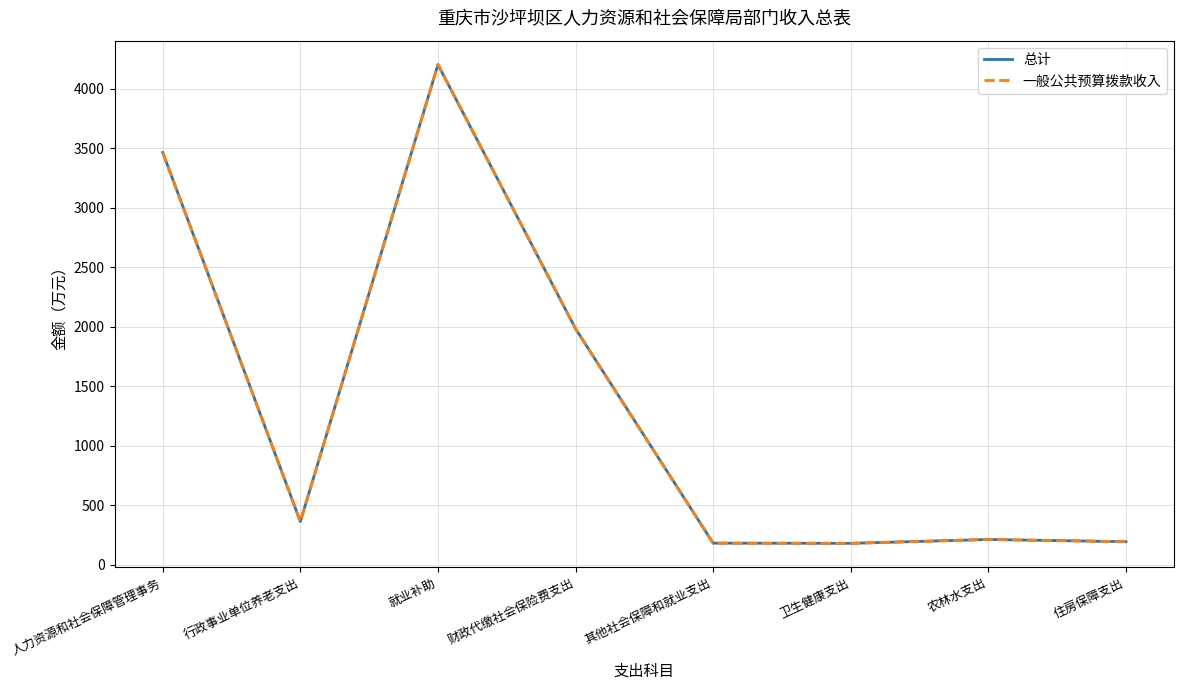

What is the total value across all series at 就业补助?

8406.0